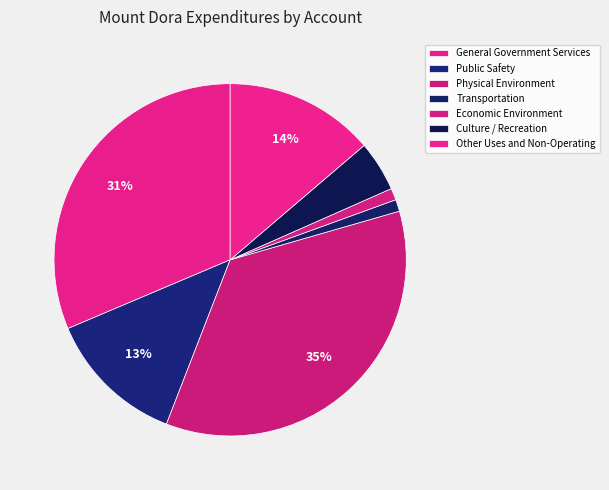

How many segments does this pie chart have?

7